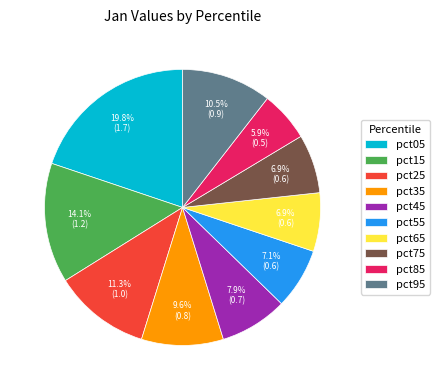

Is the sum of pct25 and pct15 greater than half?

No